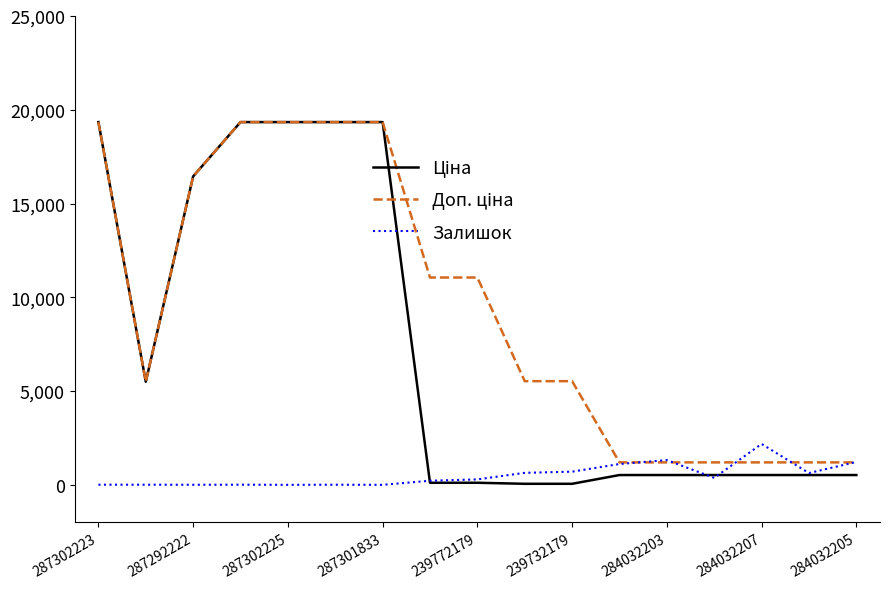

Is it true that Залишок equals 7.0 at 287302223?

True